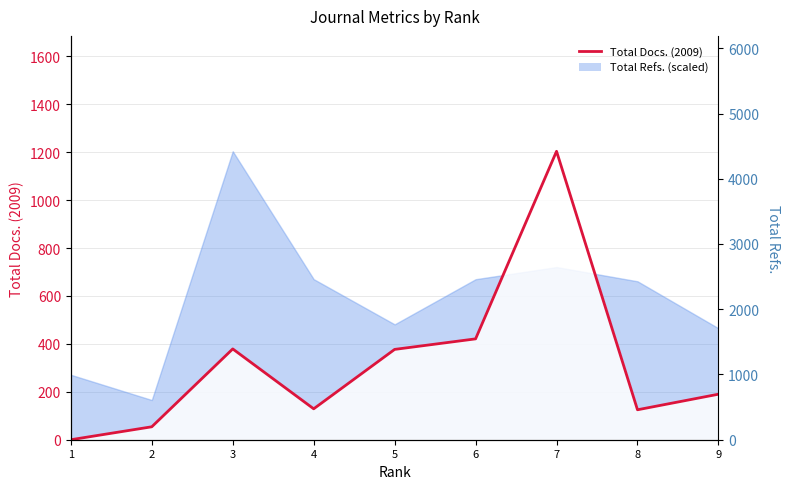

List the labels in order of value, smallest first.

1, 2, 8, 4, 9, 5, 3, 6, 7